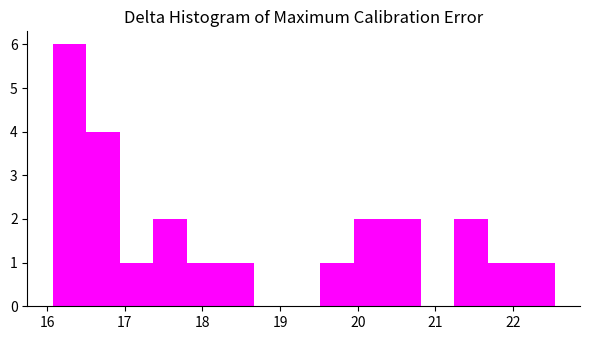

How tall is the bar that spans 21.2 to 21.7 on the x-axis? Neither the bar edges nor the heights are printed on the chart, so give them approximately, as read against the axes.

2